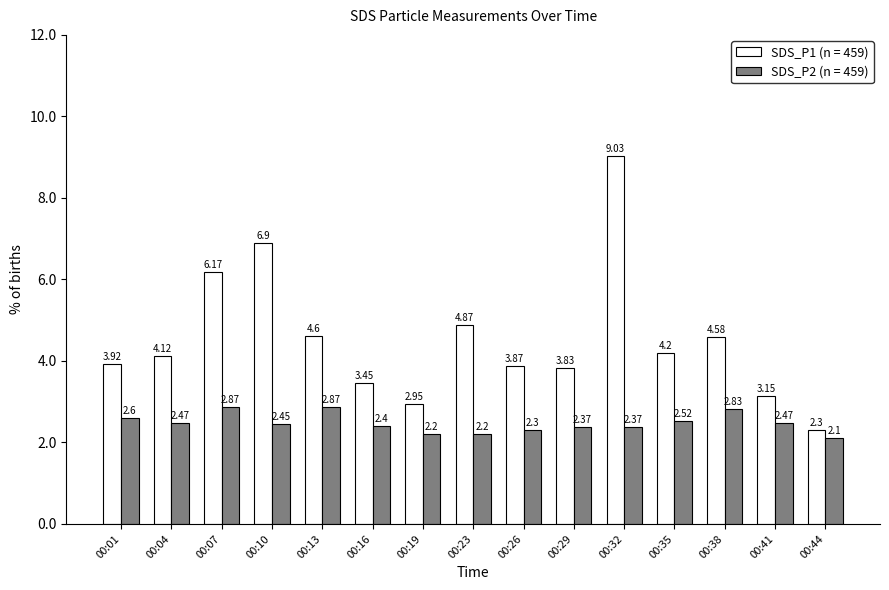

What is the minimum value shown in the chart?

2.1